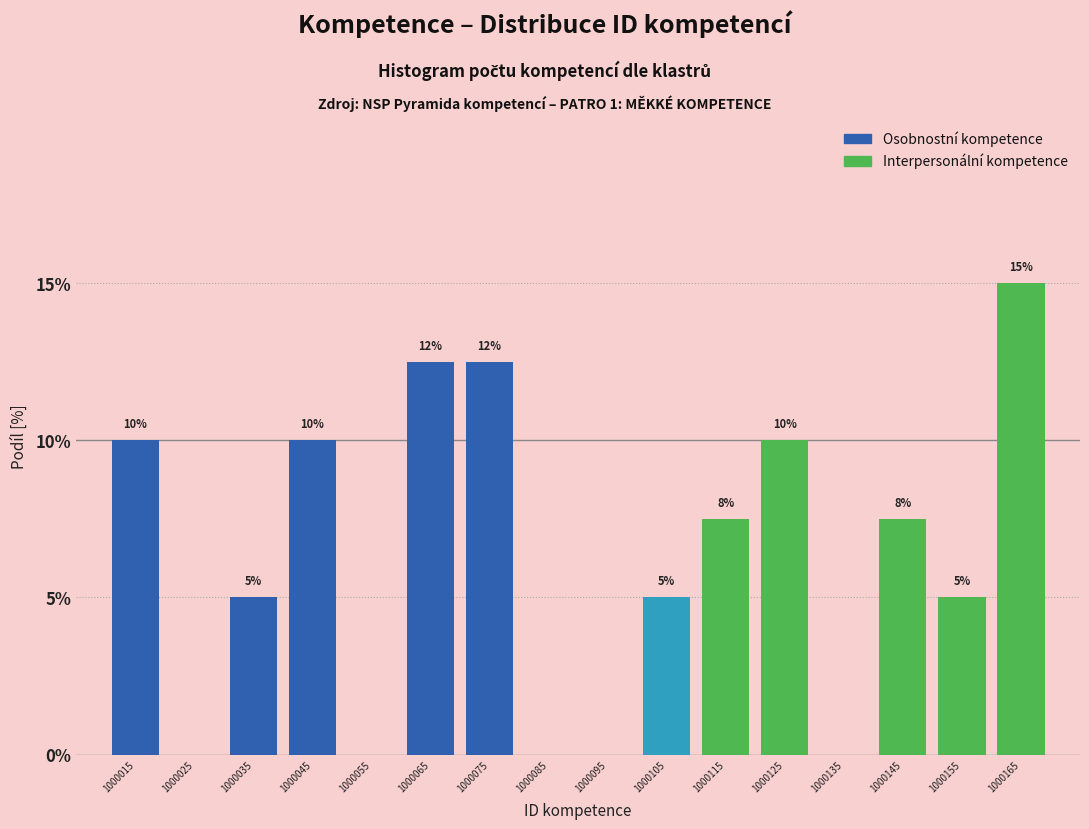

What is the ratio of the value at 1000125 to the value at 1000105?

2.0